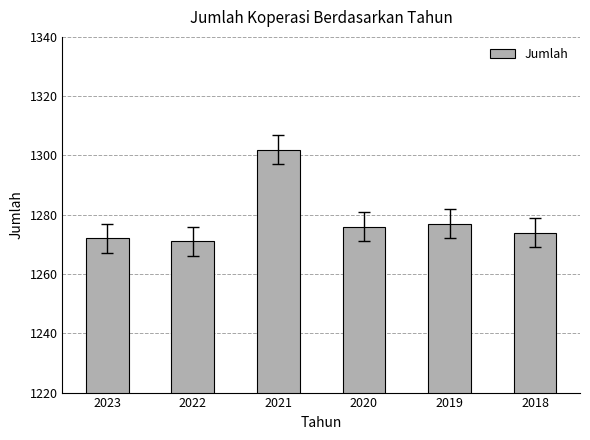

Reading left to right, what are all the values shown in this chart?

2023=1272	2022=1271	2021=1302	2020=1276	2019=1277	2018=1274